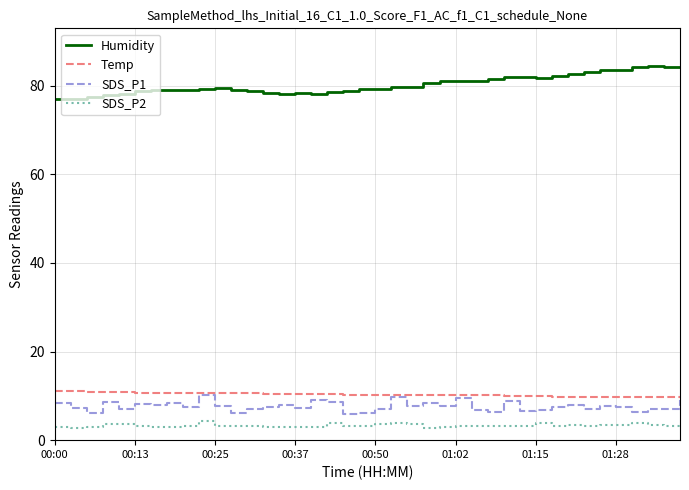

True or false: SDS_P2 and Humidity cross at least once.

False